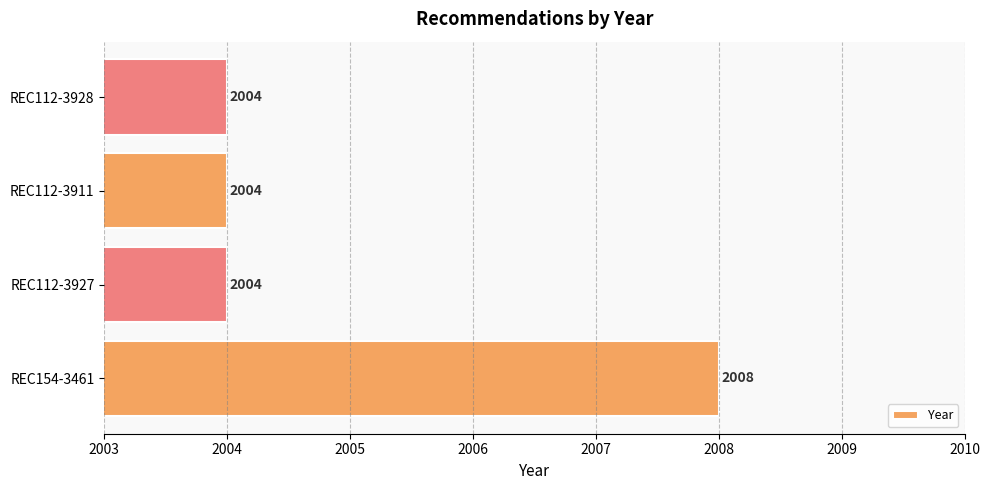

Does the chart contain stacked bars?

No